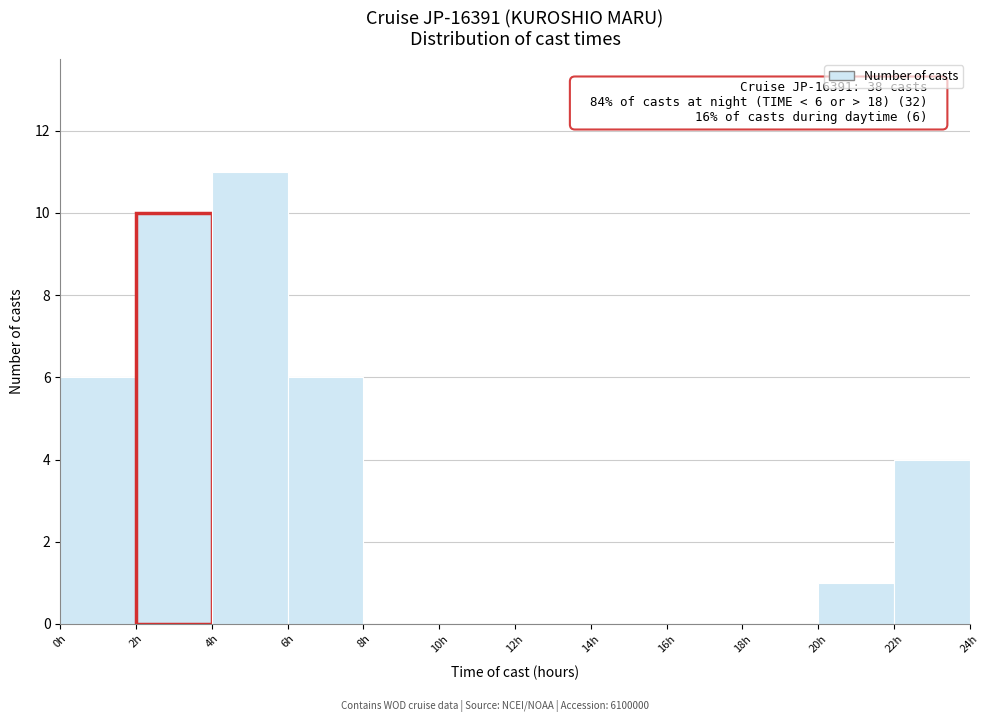

Over which range of the x-axis is the bar tallest?

4 to 6